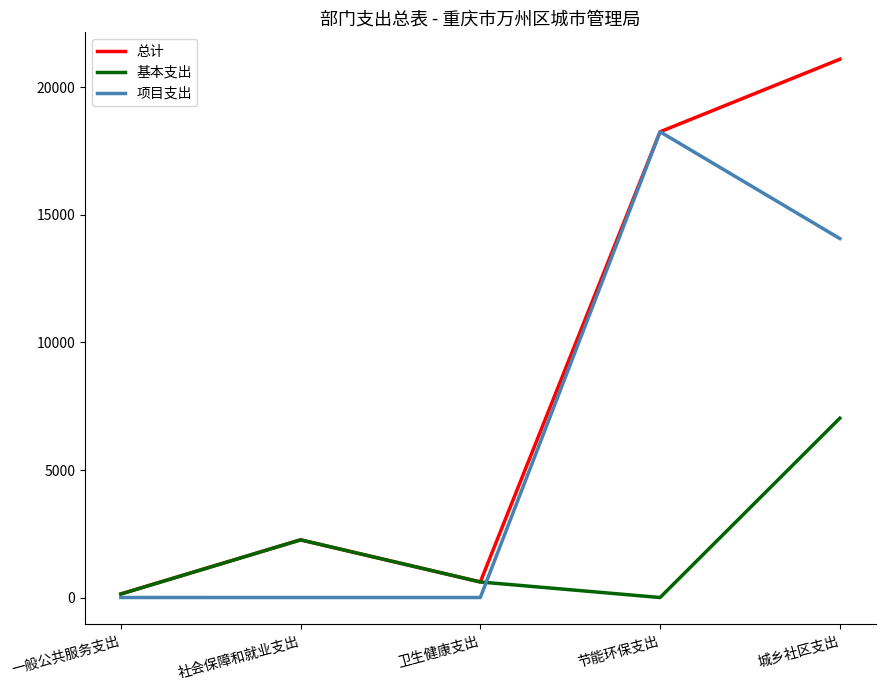

True or false: 项目支出 has more than 2 points higher than both neighbors.

False